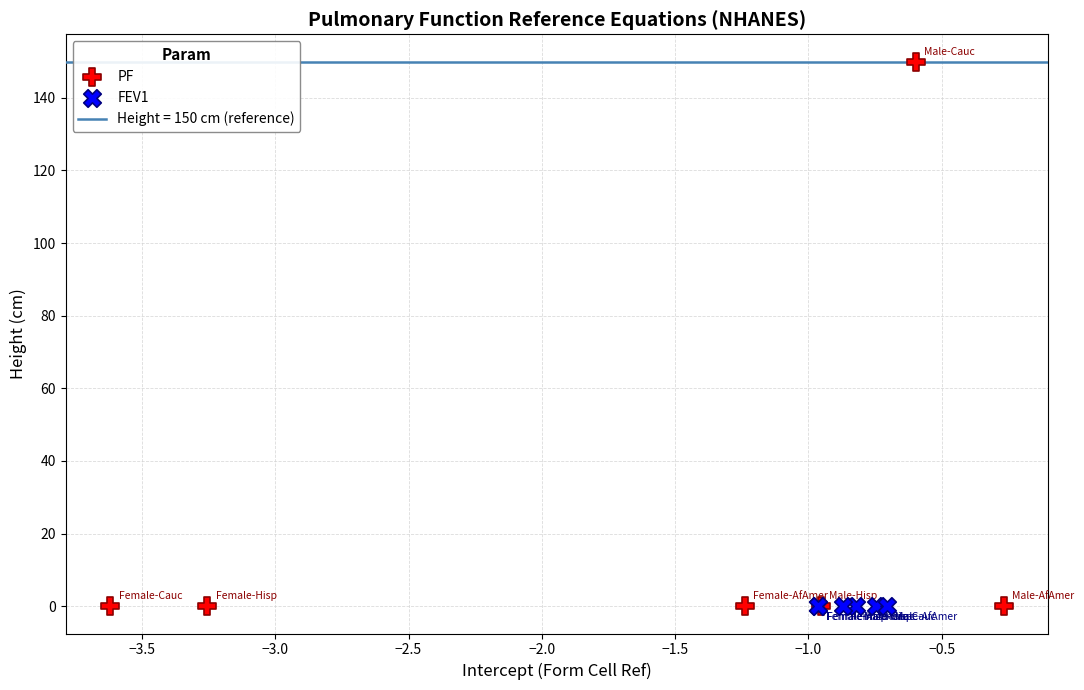

Which series has the widest spread of Y values?

PF